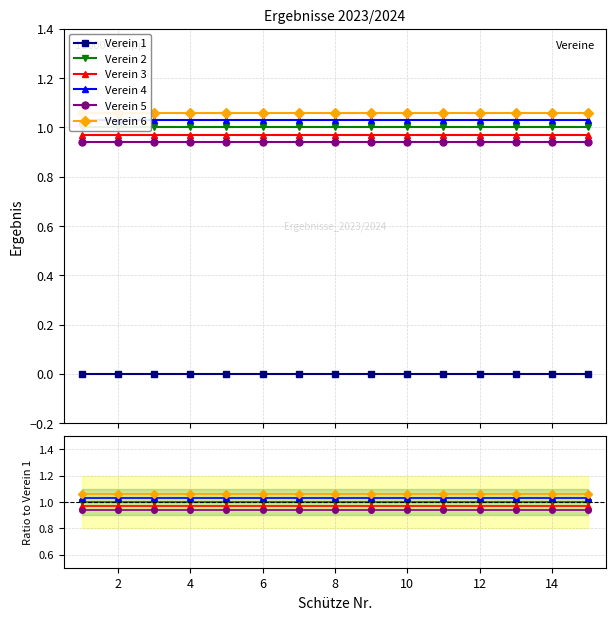

Which series changed the most between 12 and 14?

Verein 1